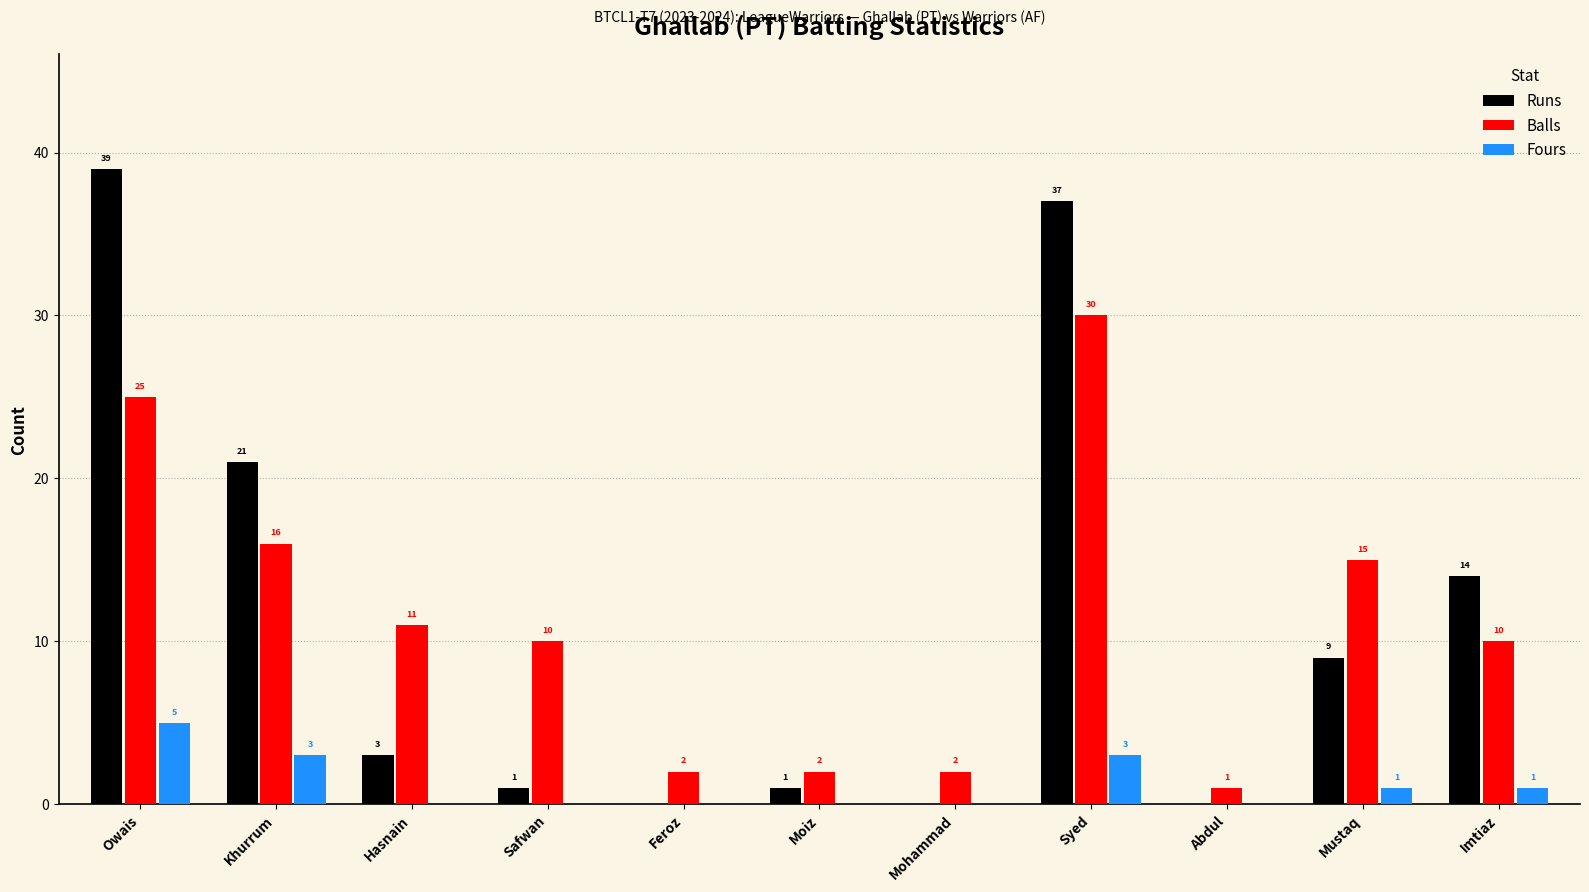

Reading right to left, transcribe all the data shown in this chart.

Runs: Imtiaz=14	Mustaq=9	Abdul=0	Syed=37	Mohammad=0	Moiz=1	Feroz=0	Safwan=1	Hasnain=3	Khurrum=21	Owais=39
Balls: Imtiaz=10	Mustaq=15	Abdul=1	Syed=30	Mohammad=2	Moiz=2	Feroz=2	Safwan=10	Hasnain=11	Khurrum=16	Owais=25
Fours: Imtiaz=1	Mustaq=1	Abdul=0	Syed=3	Mohammad=0	Moiz=0	Feroz=0	Safwan=0	Hasnain=0	Khurrum=3	Owais=5